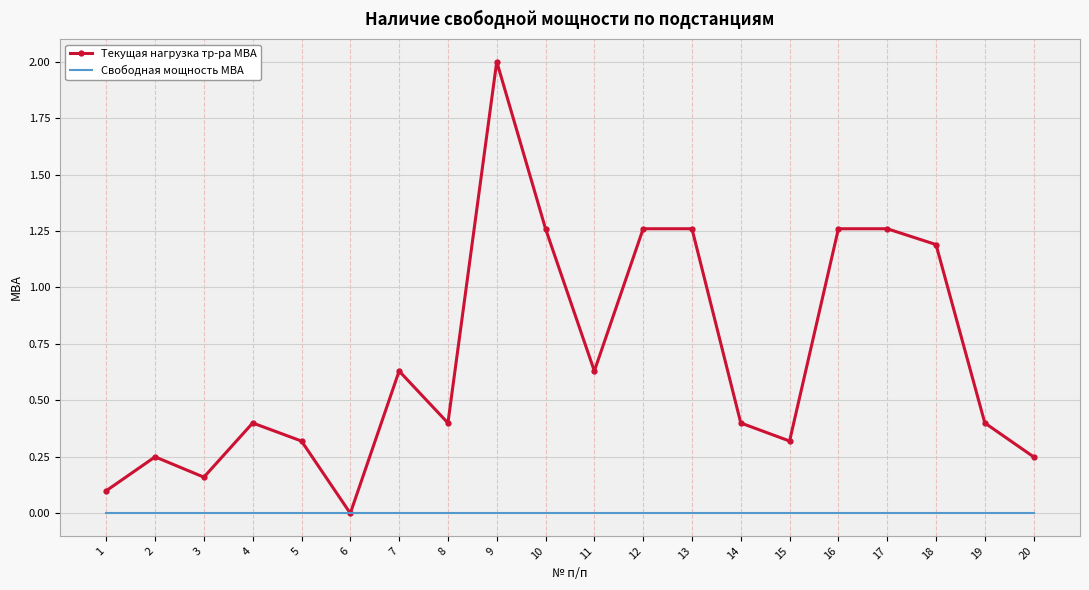

List the series in order of their peak value, lowest first.

Свободная мощность МВА, Текущая нагрузка тр-ра МВА